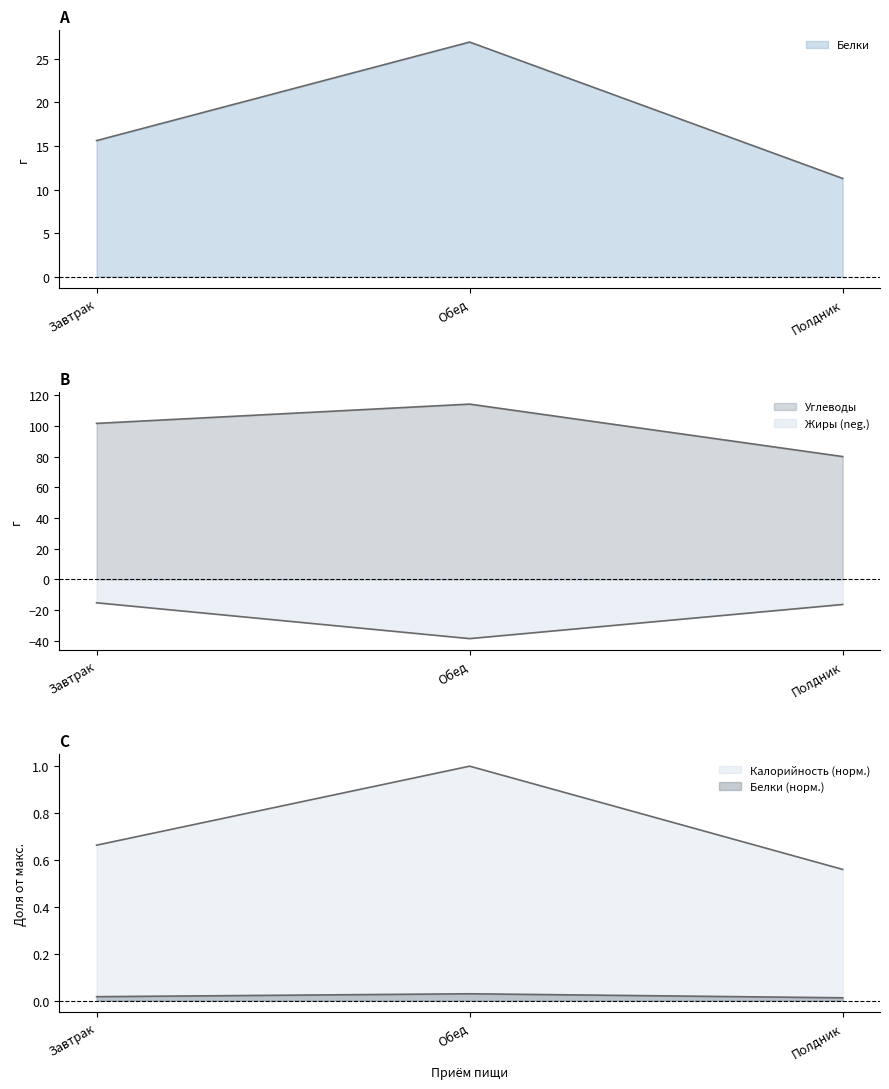

Reading left to right, list all the values displayed in this chart.

Калорийность: 0.7	1.0	0.6
Белки: 15.6	26.9	11.3
Жиры: -15.2	-38.5	-16.3
Углеводы: 101.6	114.2	80.0